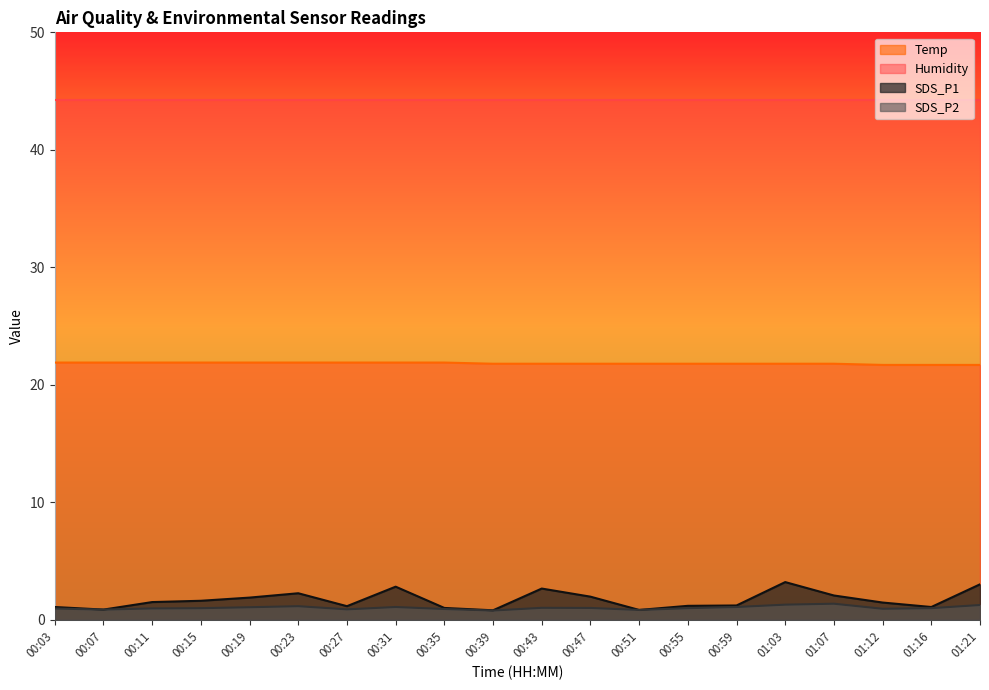

The Temp series shows 8.1 at 00:51. True or false?

False